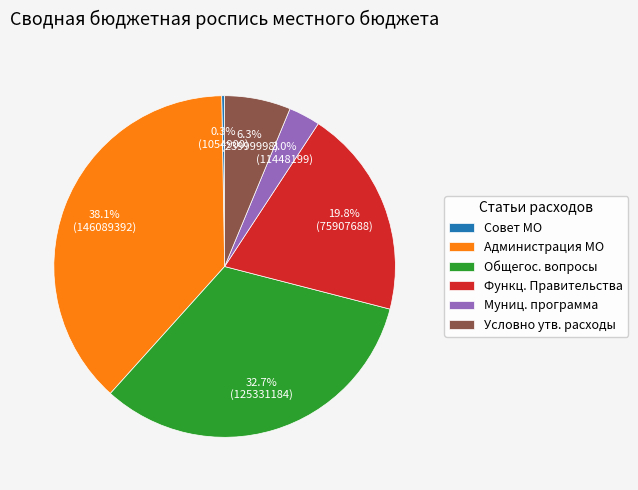

Does any single category account for the majority?

No